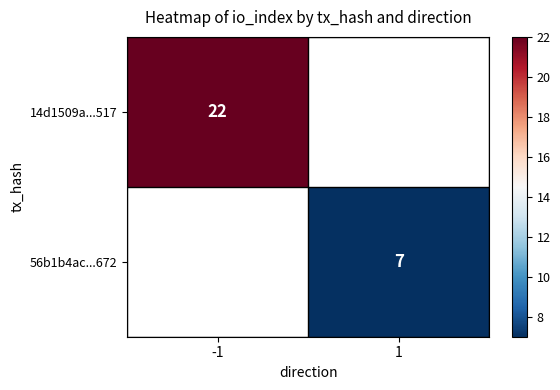

The value of 14d1509a...517 at -1 is 32. True or false?

False